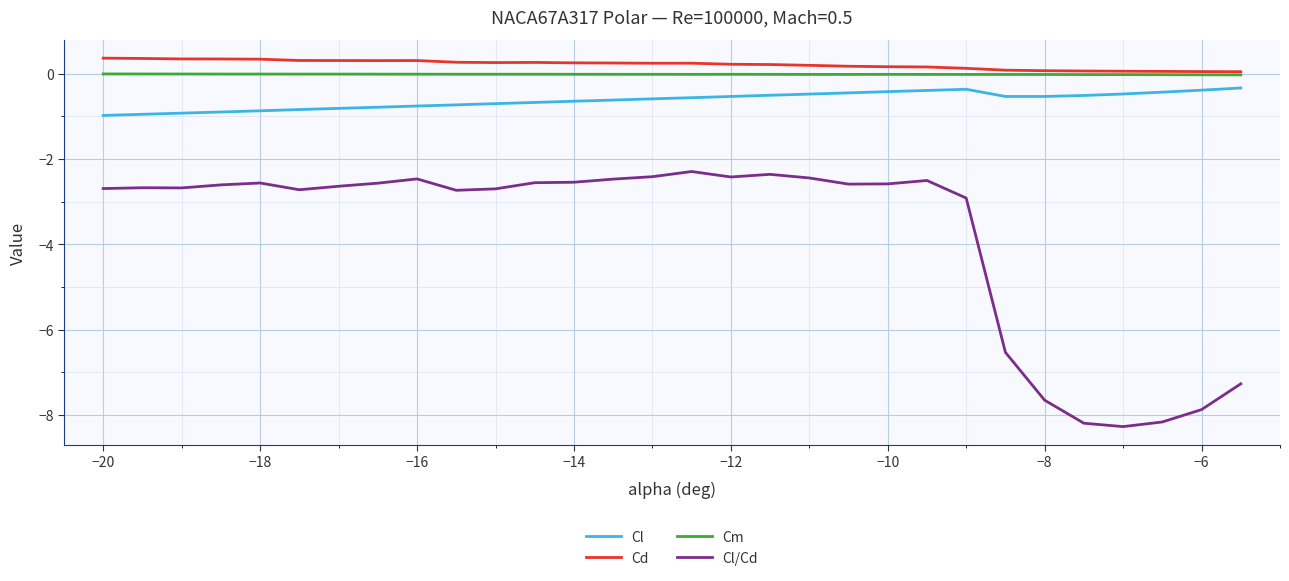

What is the minimum value shown in the chart?

-8.3